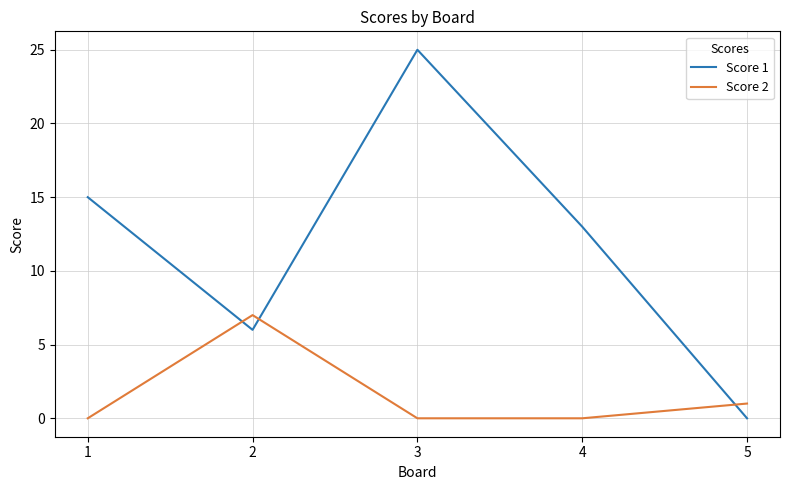

How many interior local peaks does the Score 1 series have?

1